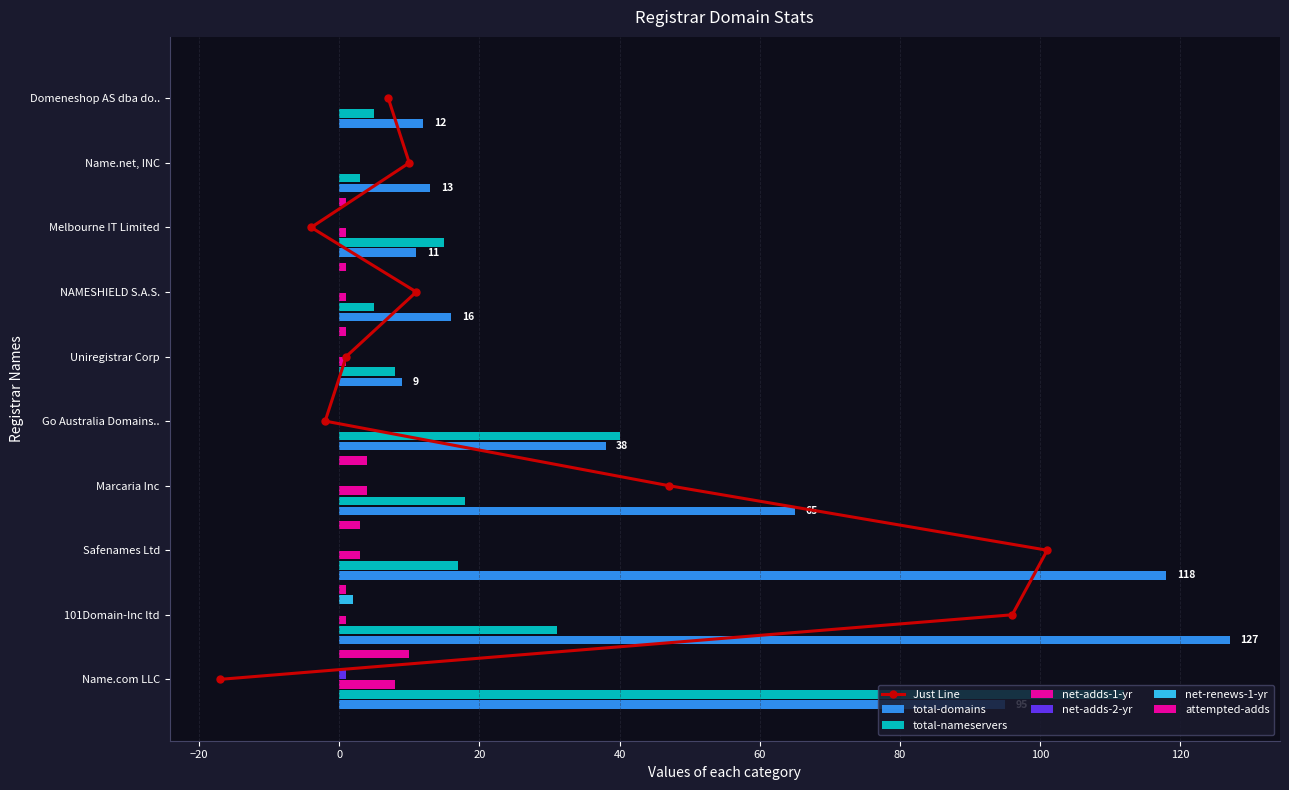

What position from the left is Go Australia Domains..?

5